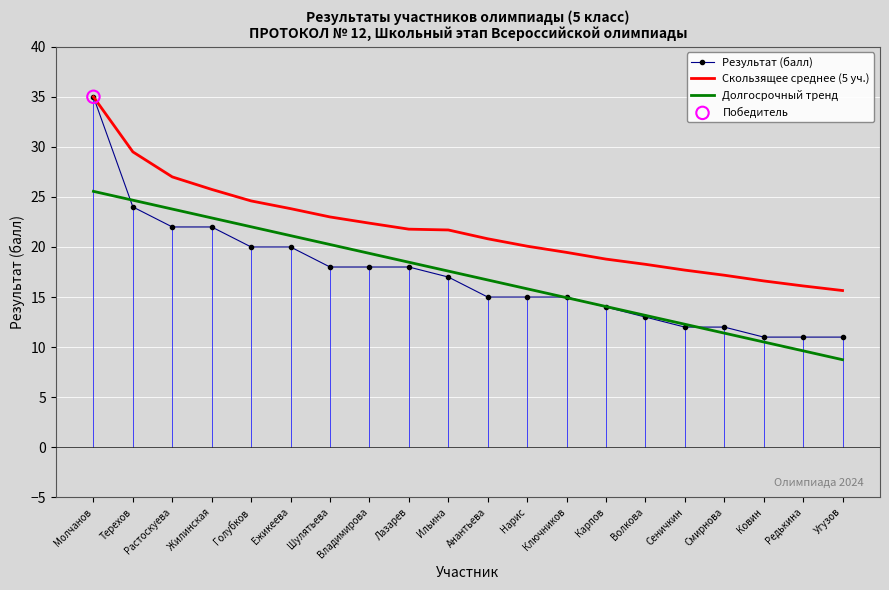

Which series has the largest Y range (max minus min)?

Результат (балл)